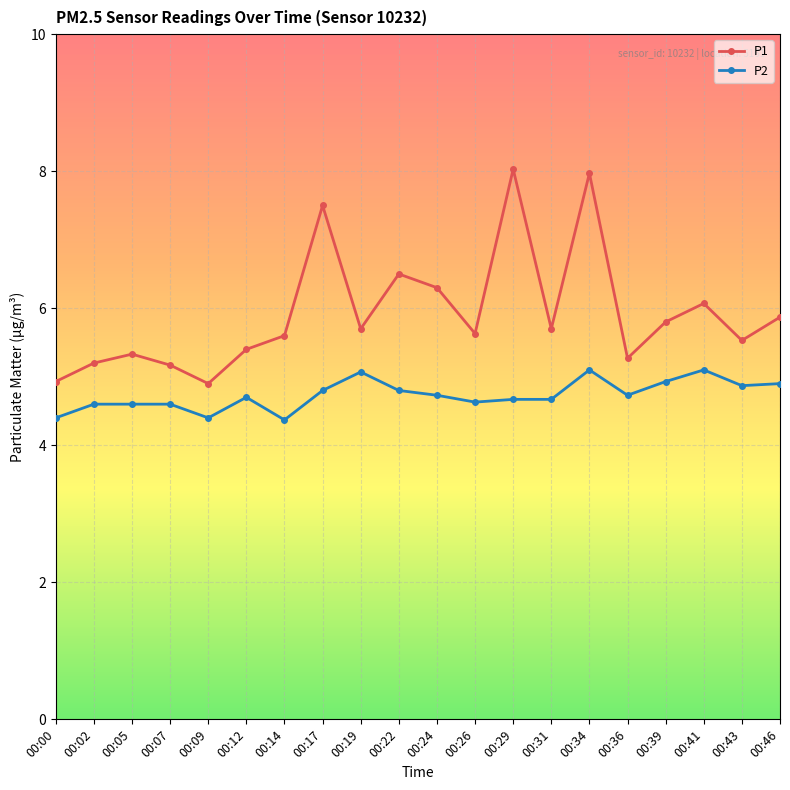

Rank the series at 00:02 from highest to lowest value.

P1, P2